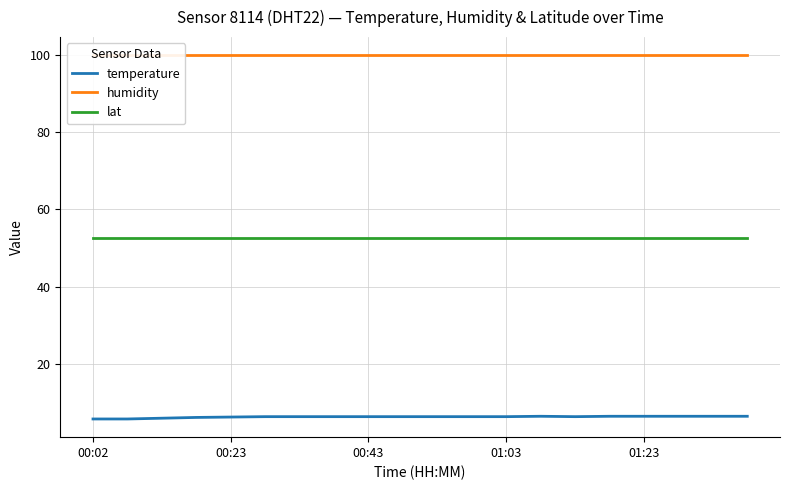

How many distinct data groups are displayed?

3